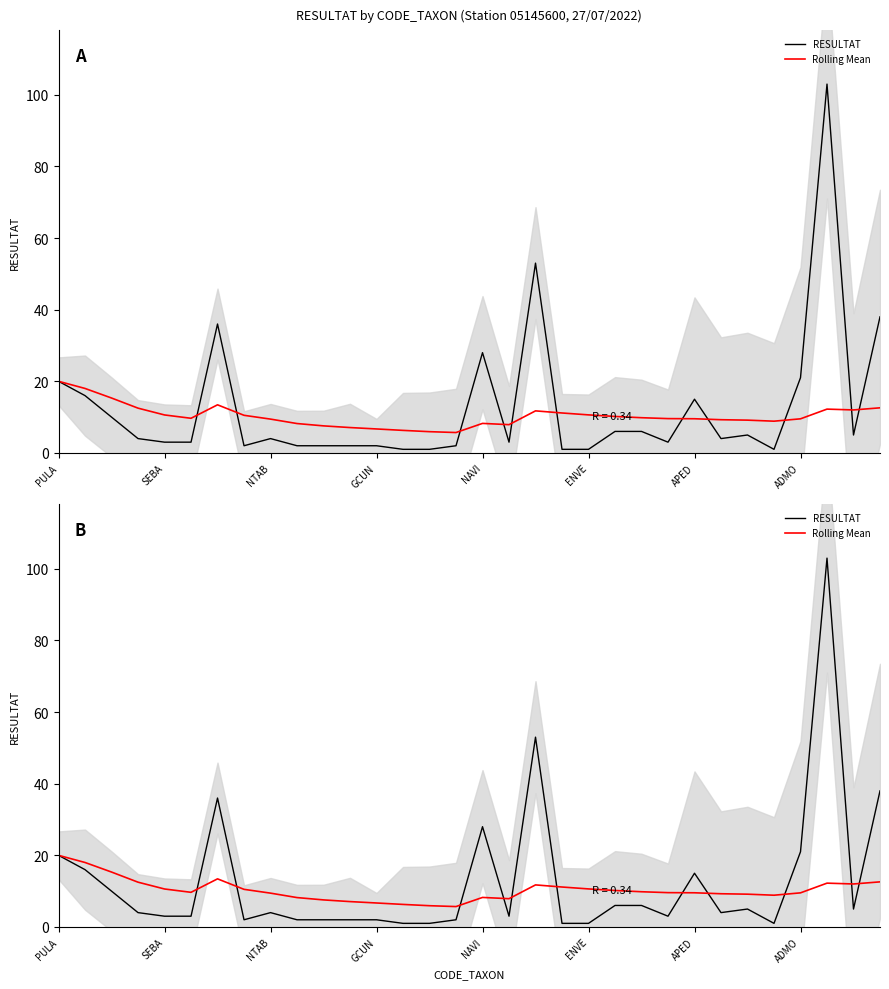

What are all the series names shown in the legend?

RESULTAT, Rolling Mean